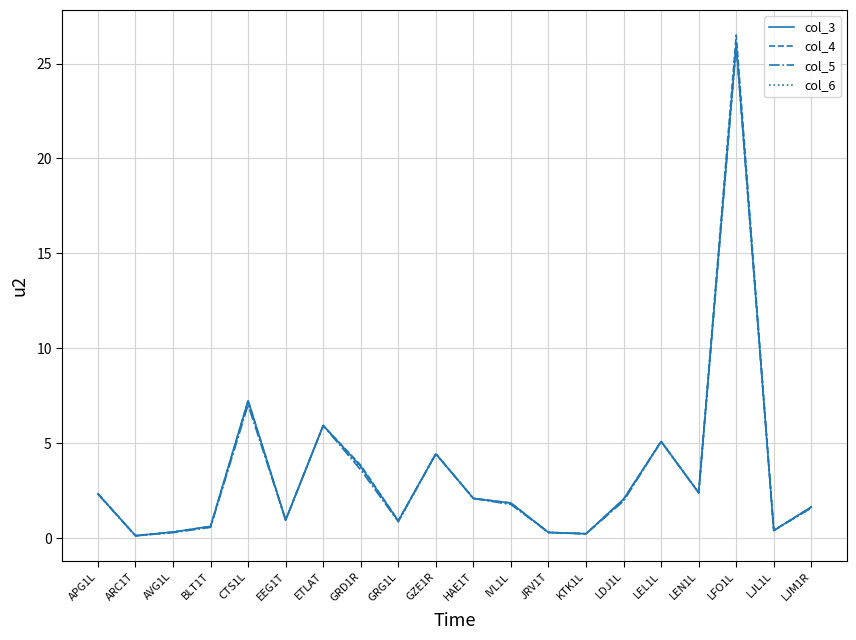

Is the value of col_4 at LJM1R greater than the value of col_5 at APG1L?

No